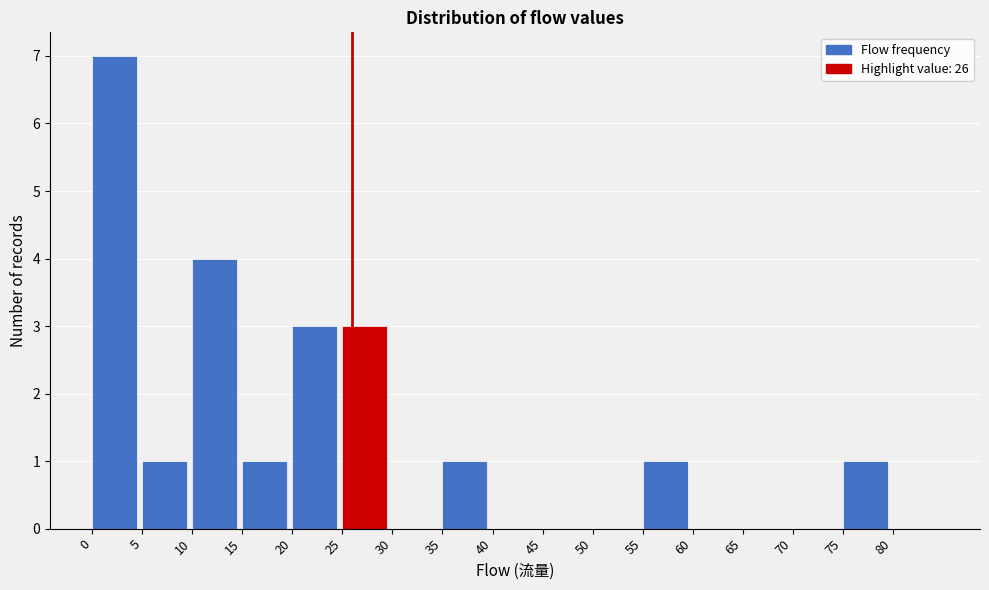

Which range on the x-axis has the tallest bar?

0 to 5